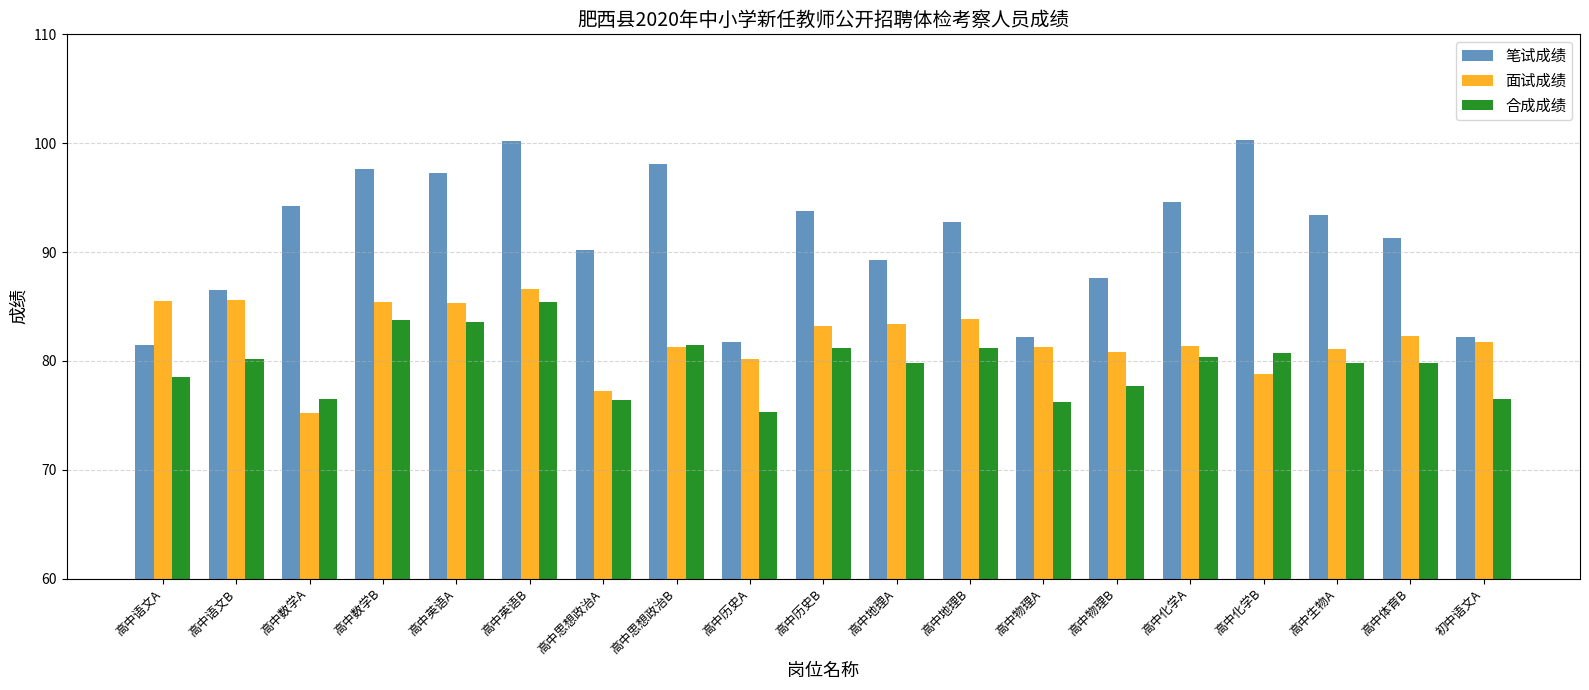

Rank the series by their maximum value, from lowest to highest.

合成成绩, 面试成绩, 笔试成绩